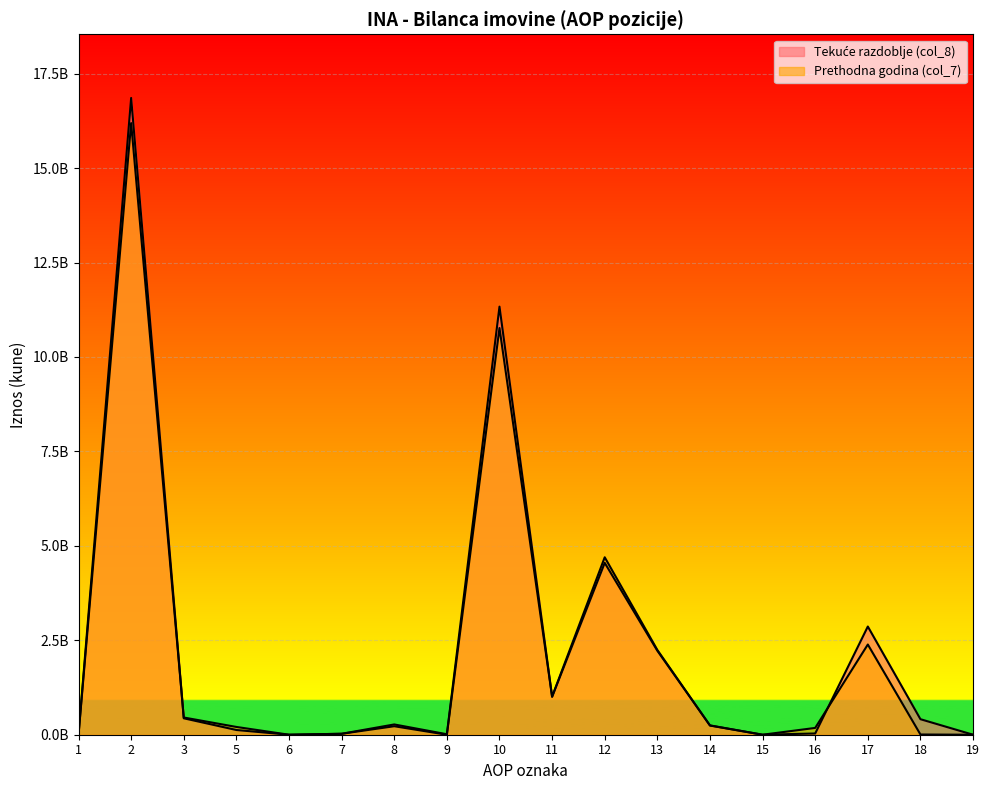

How many distinct data groups are displayed?

2